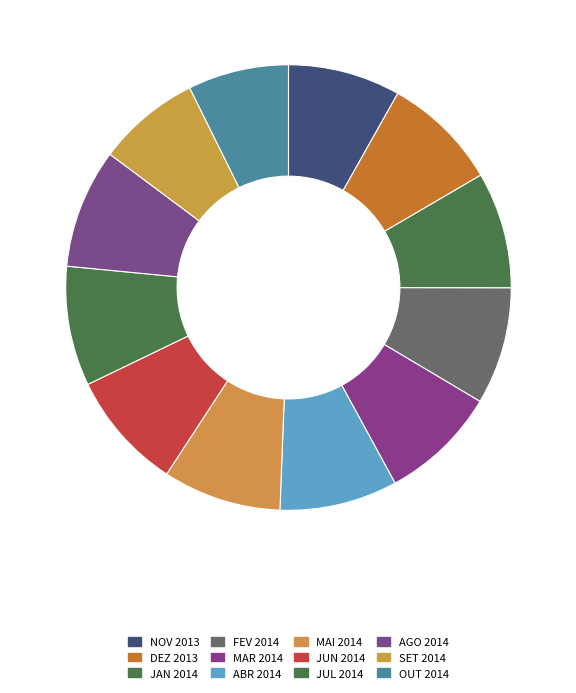

What is the change in value from DEZ 2013 to SET 2014?

-52.3